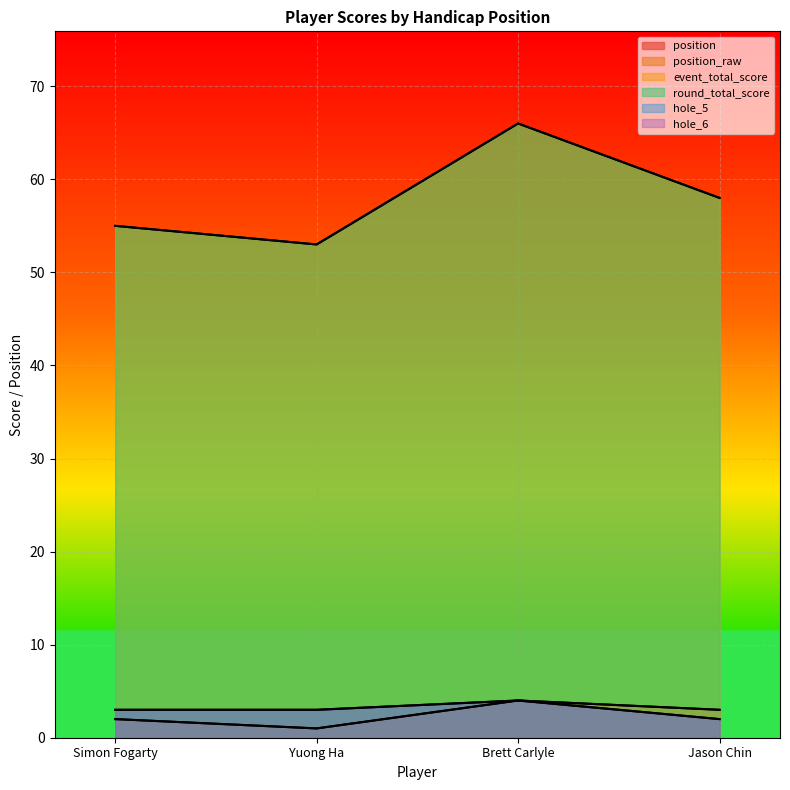

What are all the series names shown in the legend?

position, position_raw, event_total_score, round_total_score, hole_5, hole_6